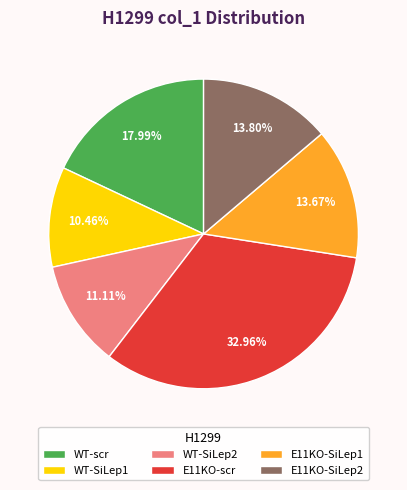

What is the largest slice in the pie chart?

E11KO-scr